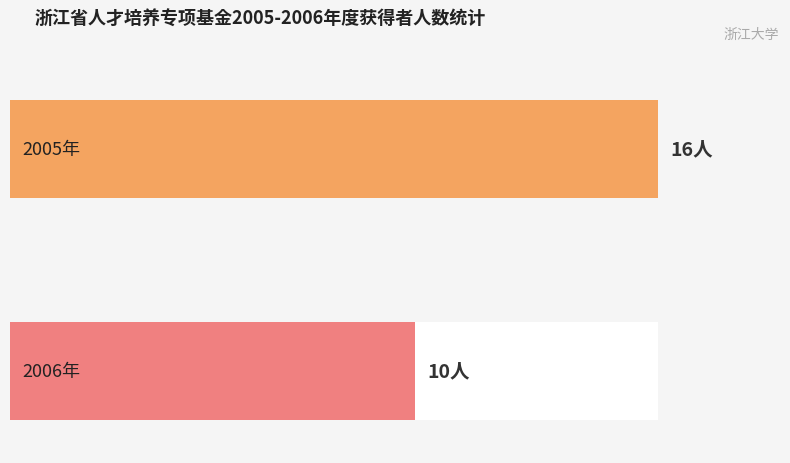

Reading left to right, extract all data points from this chart.

2005年: 16	16
2006年: 10	10